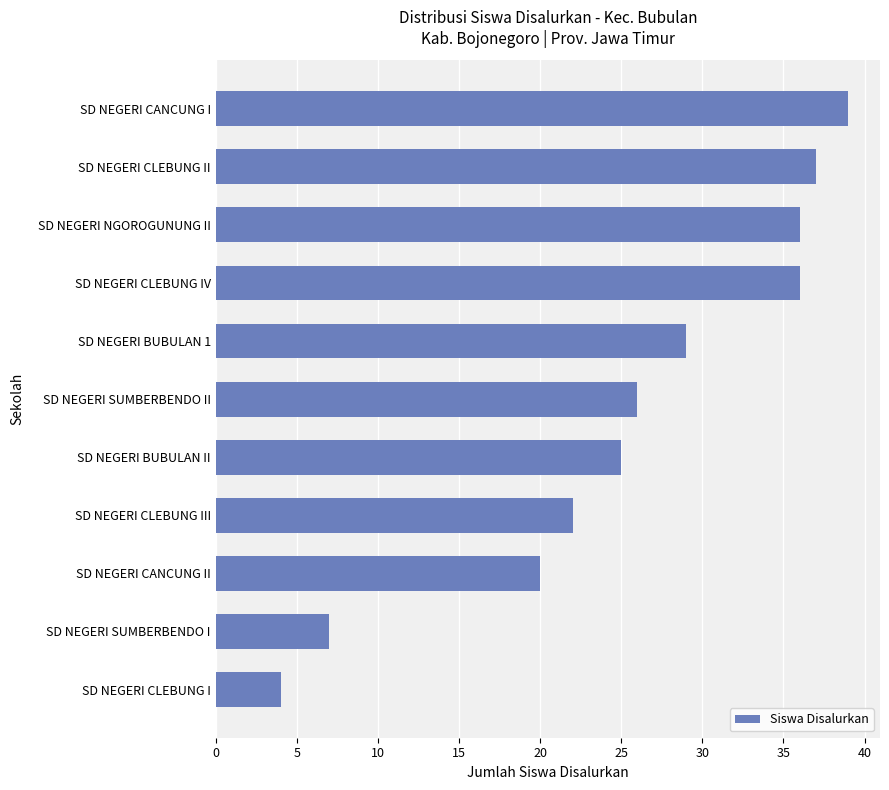

What is the sum of all values?

281